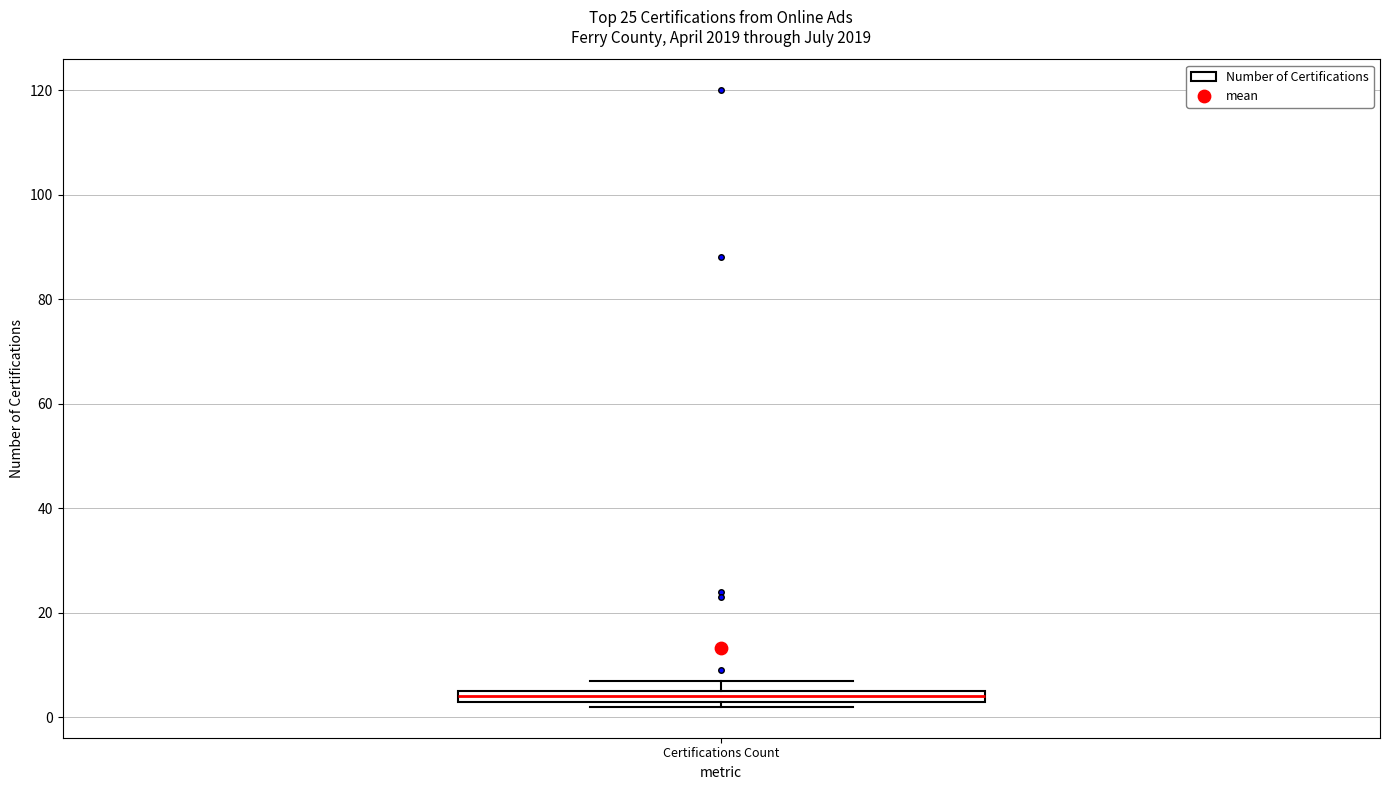

Where is the lower edge of the box for Certifications Count on the y-axis? The values are not printed on the chart, so give them approximately, as read against the axis.

4